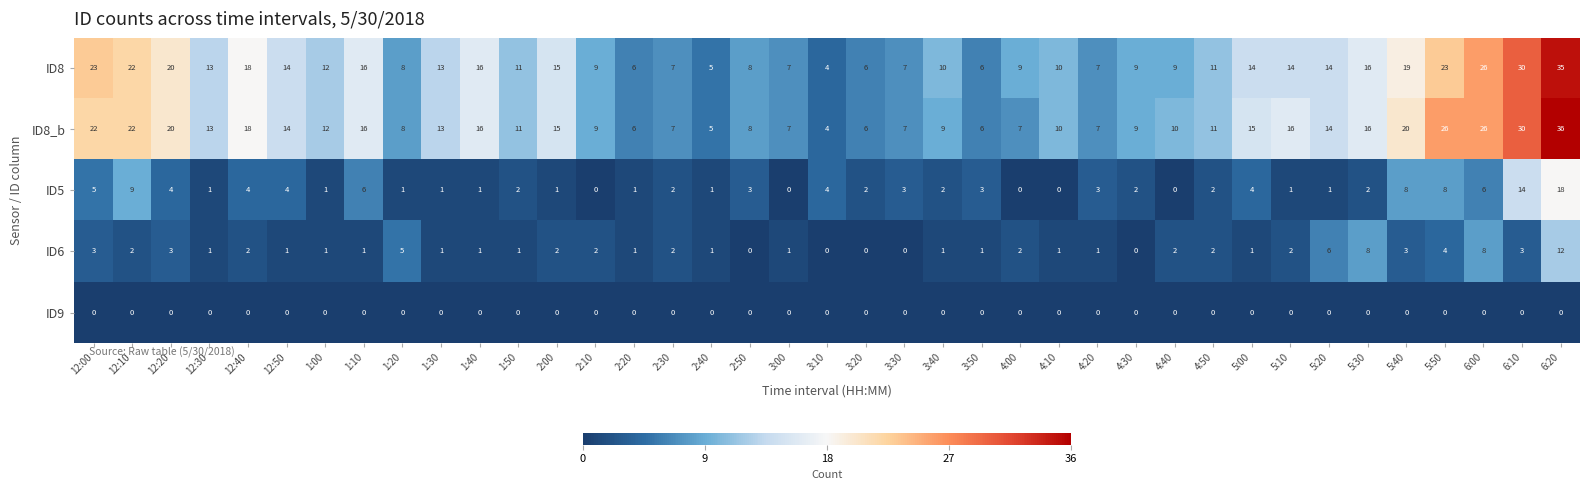

Which series has the widest spread of values?

ID8_b